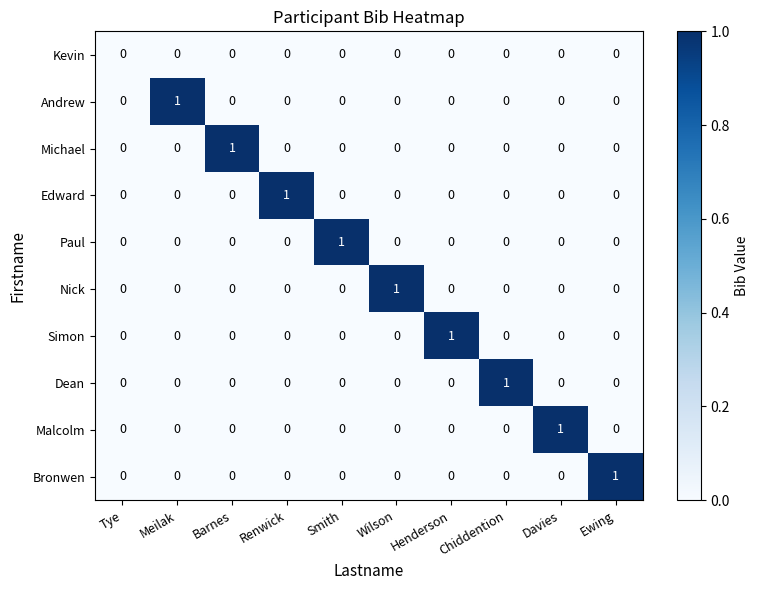

The value of Dean at Chiddention is 1. True or false?

True